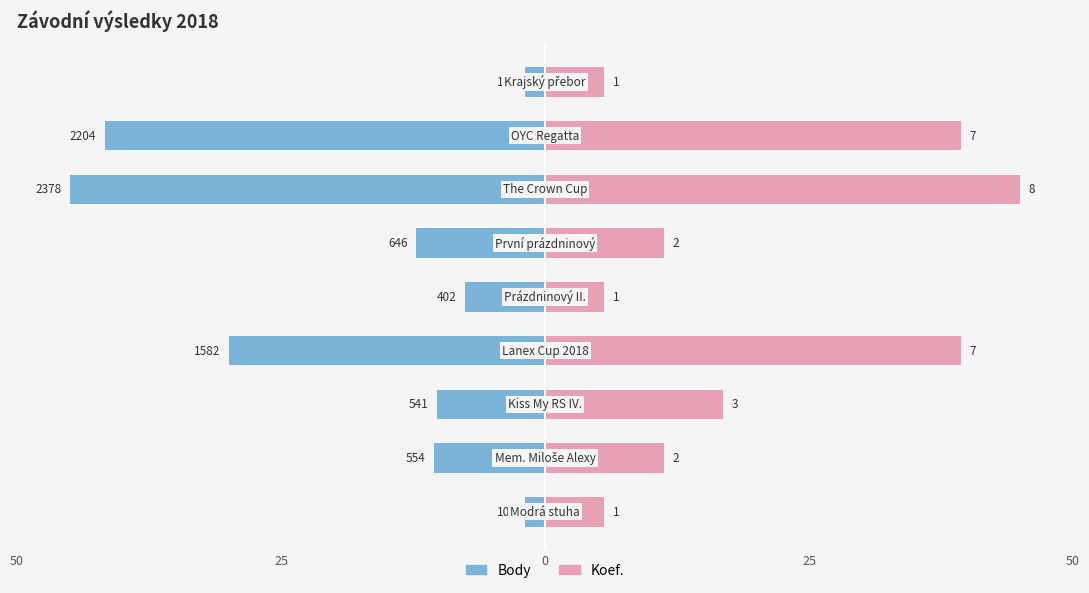

What is the difference between the Body values at 0 and 8?

8.3